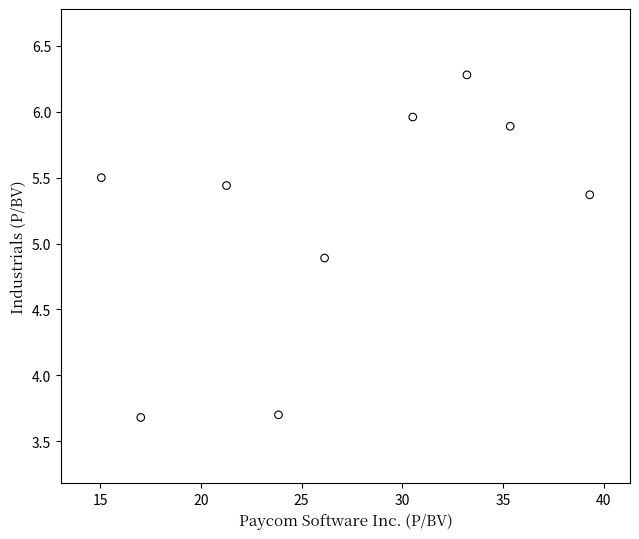

What is the average X value?

26.9